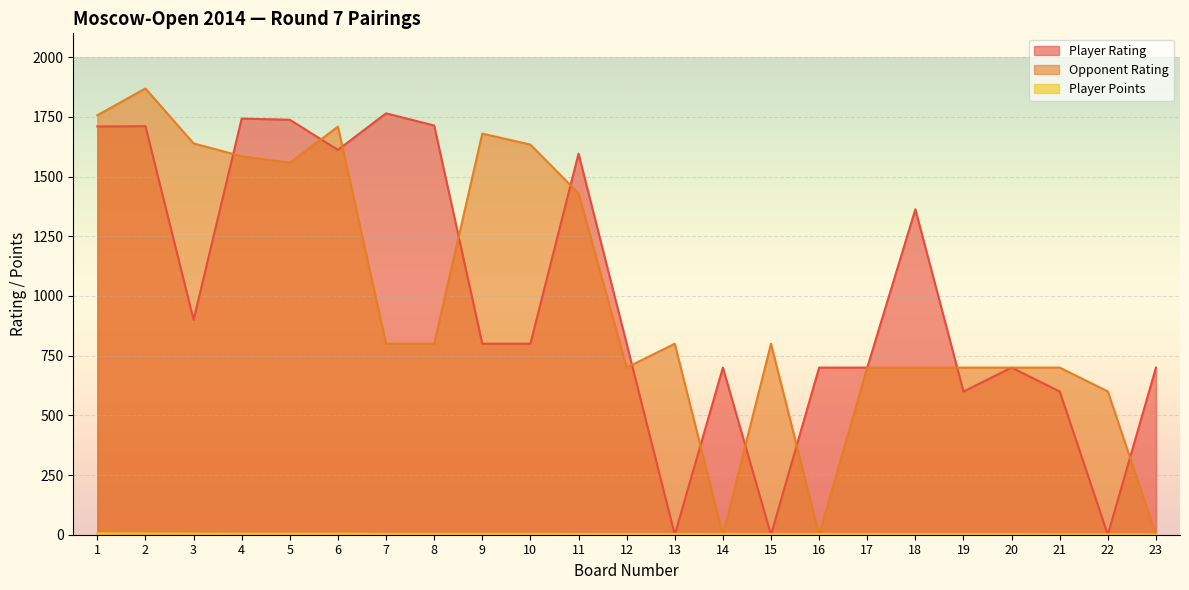

Rank the series at 14 from highest to lowest value.

Player Rating, Player Points, Opponent Rating